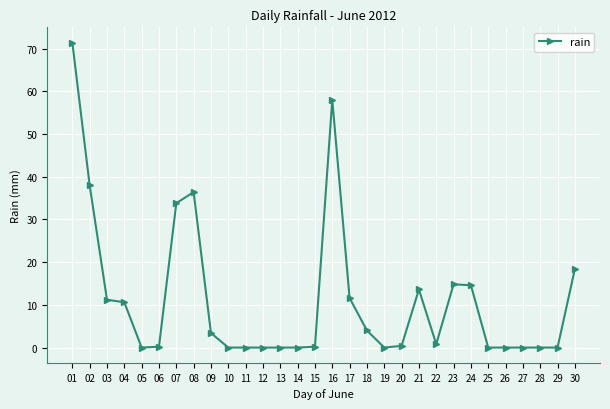

What is the difference between the maximum and minimum values?

71.4